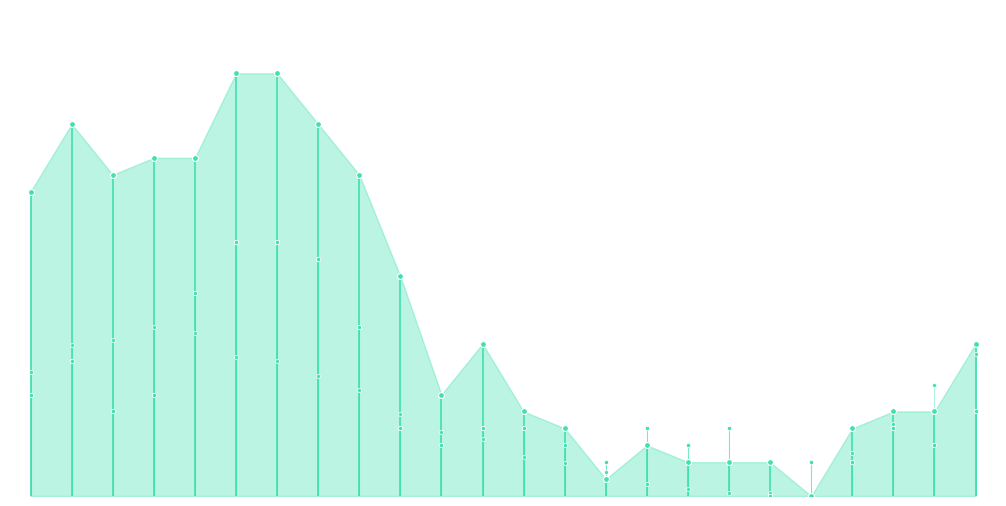

Which series contains the lowest Y value?

Velocitat vent (km/h)